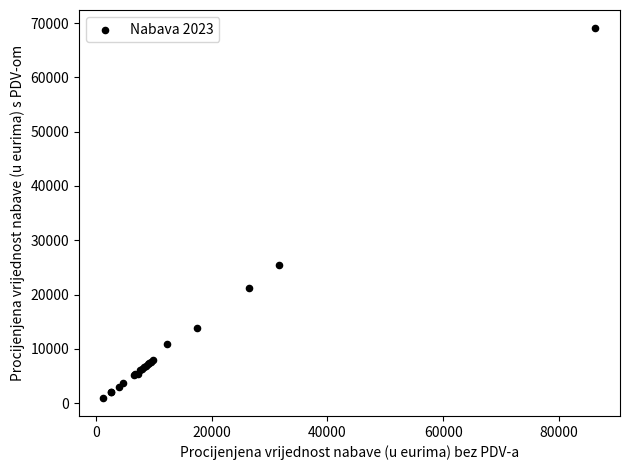

What Y value in the scatter plot is closest to 35031?

25377.0